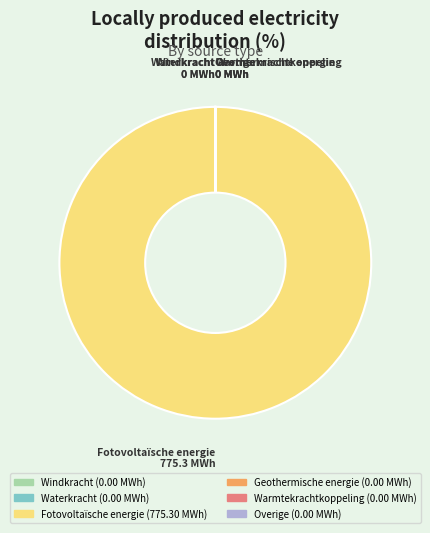

Which slice represents more than half of the pie?

Fotovoltaïsche energie